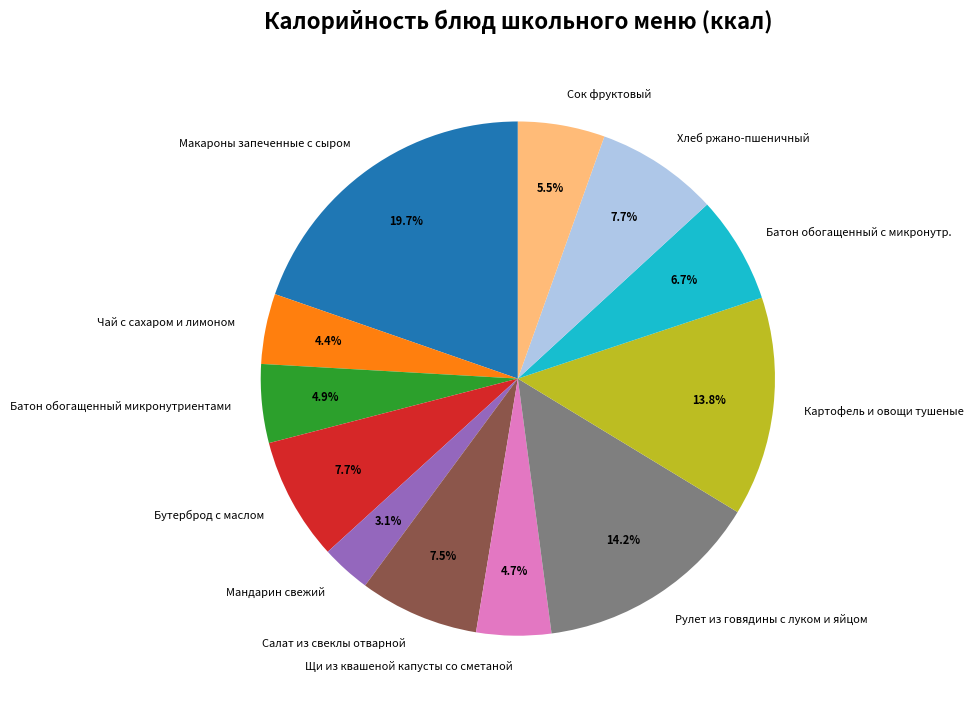

Which slice is the smallest?

Мандарин свежий